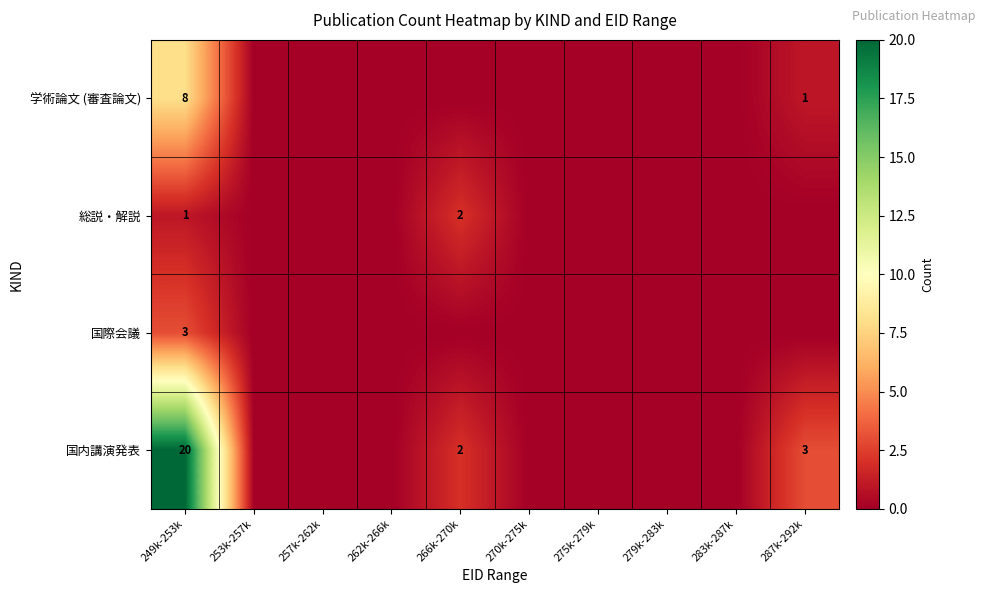

What is the total value across all series at 266k-270k?

4